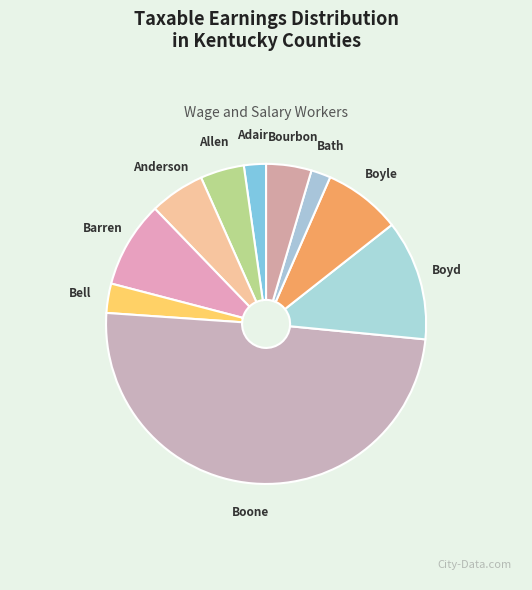

Do Boyd and Barren together represent more than half of the pie?

No